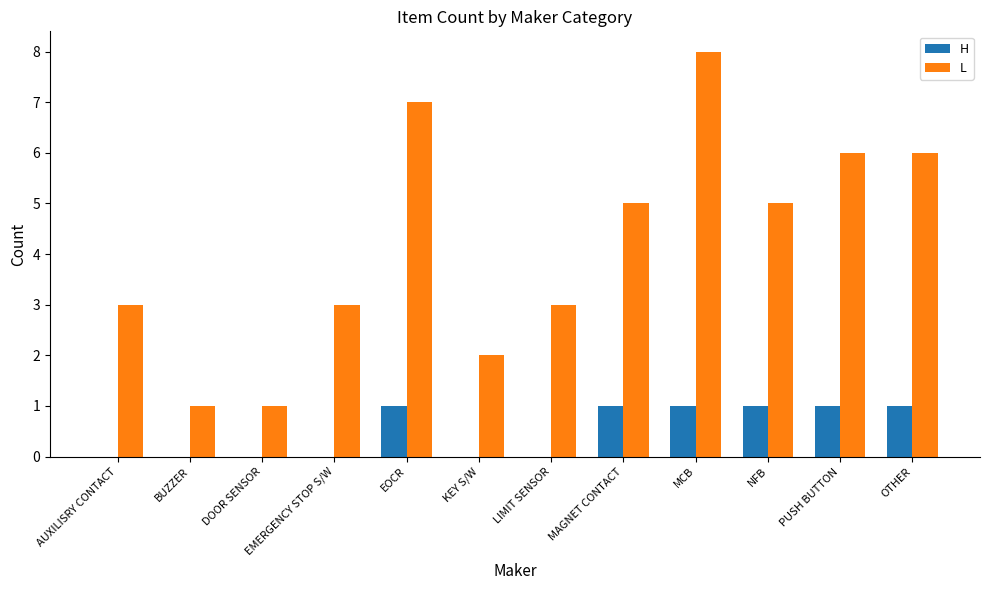

Which series has the widest spread of values?

L